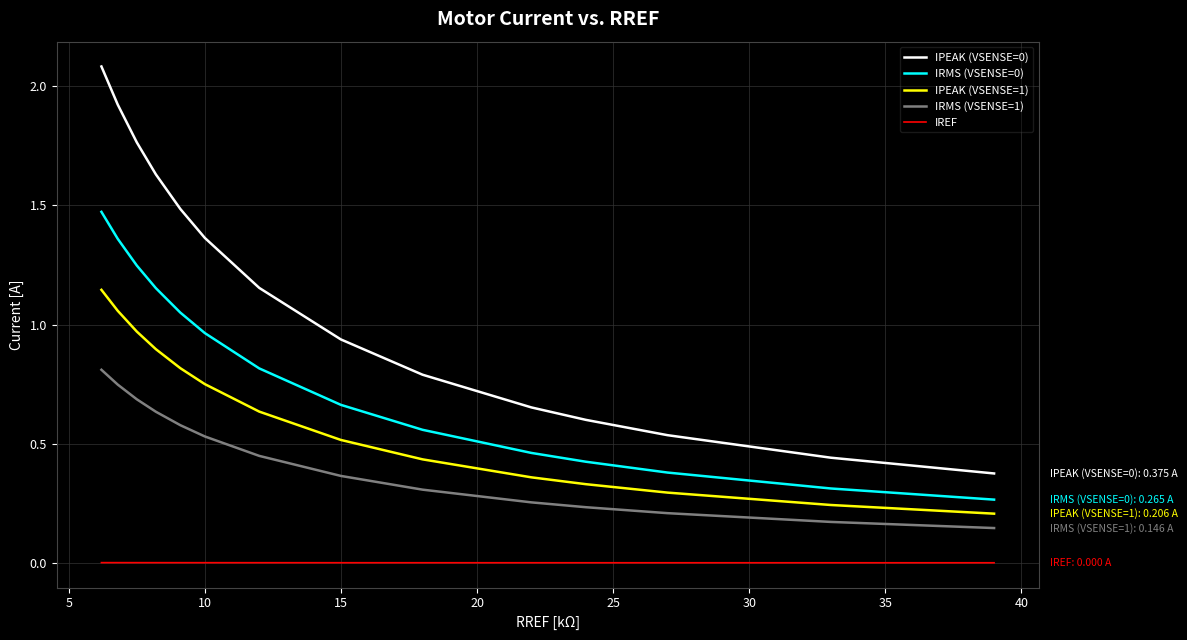

What is the difference between the maximum and minimum values in the IPEAK (VSENSE=0) series?

1.7